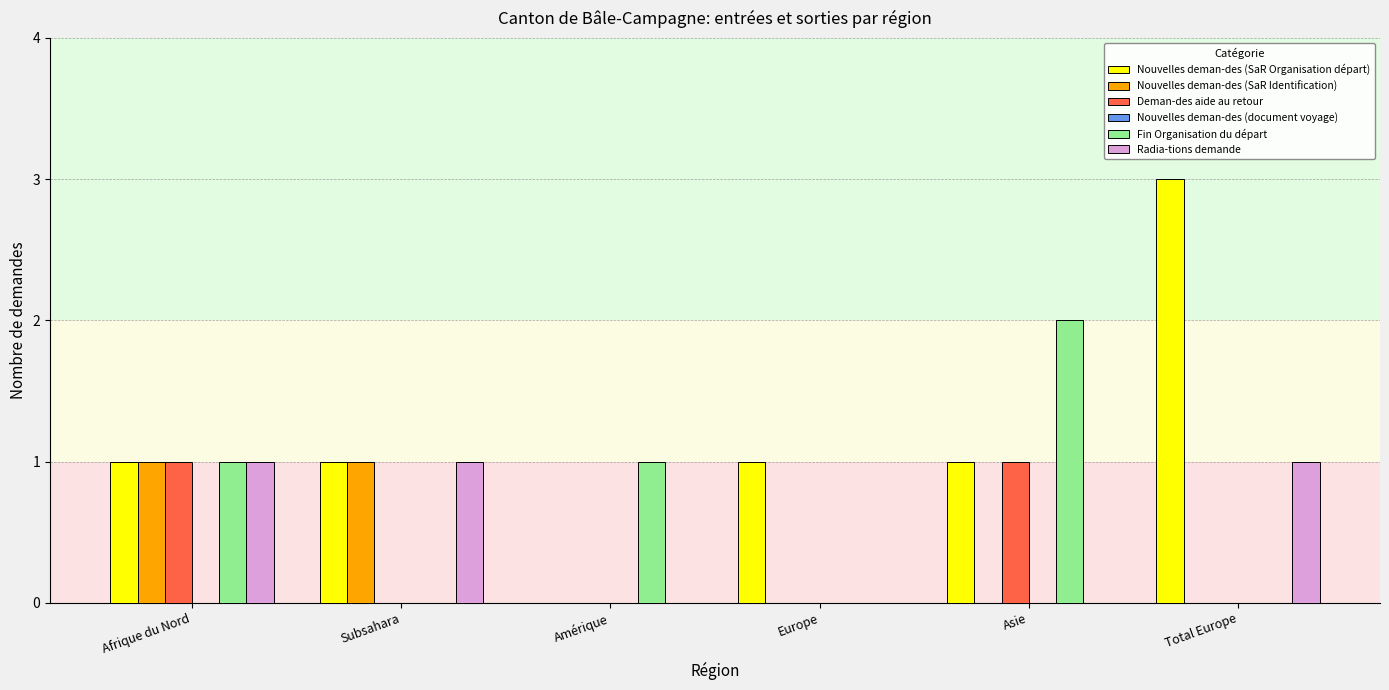

At which category is the sum across all series the highest?

Afrique du Nord